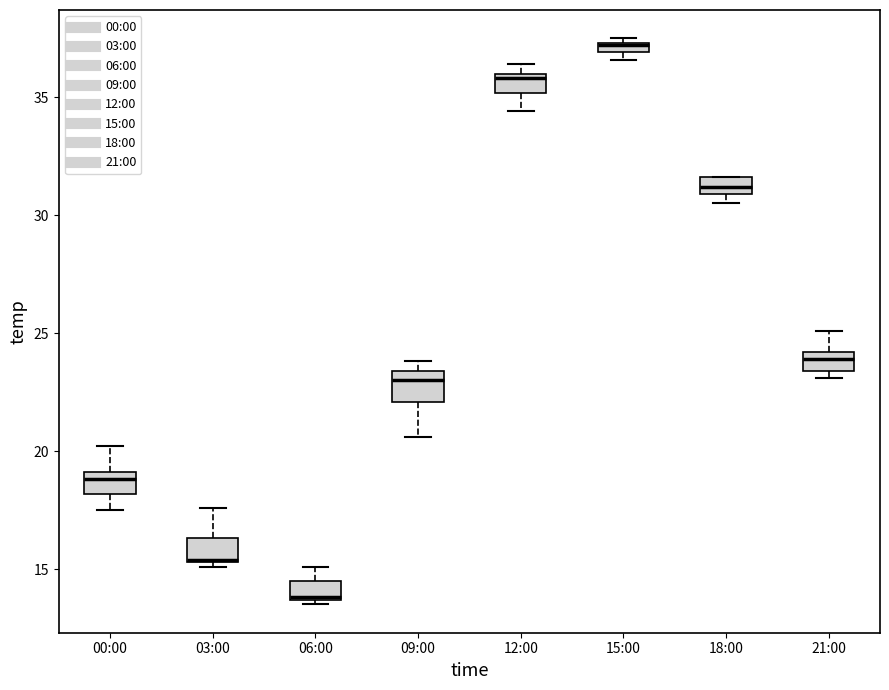

Where is the upper edge of the box for 03:00 on the y-axis? The values are not printed on the chart, so give them approximately, as read against the axis.

16.5